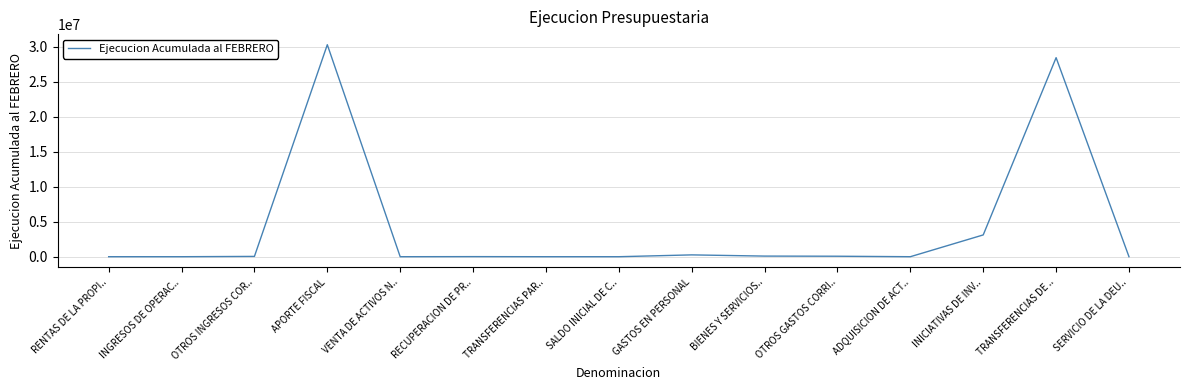

Where is the data nearest to the value 15142136?

INICIATIVAS DE INV..